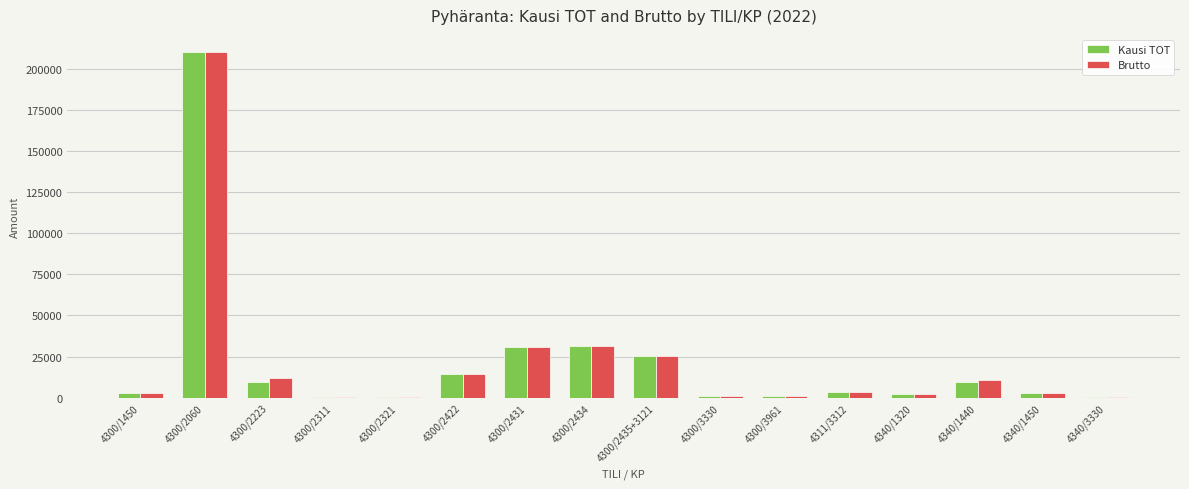

At which label is Kausi TOT closest to 105103?

4300/2434